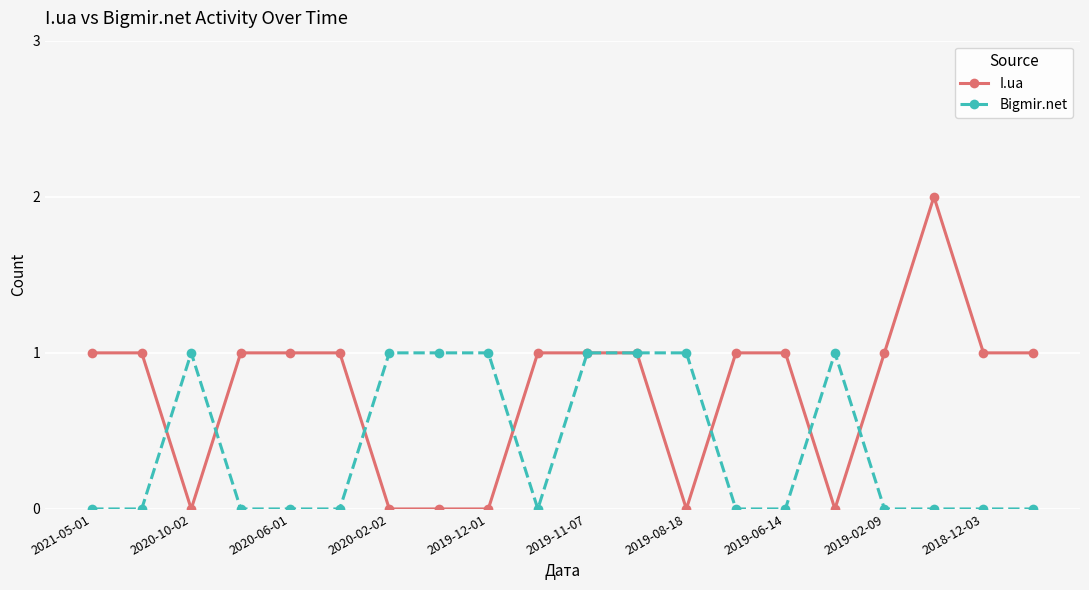

Which series has the largest range (max minus min)?

I.ua